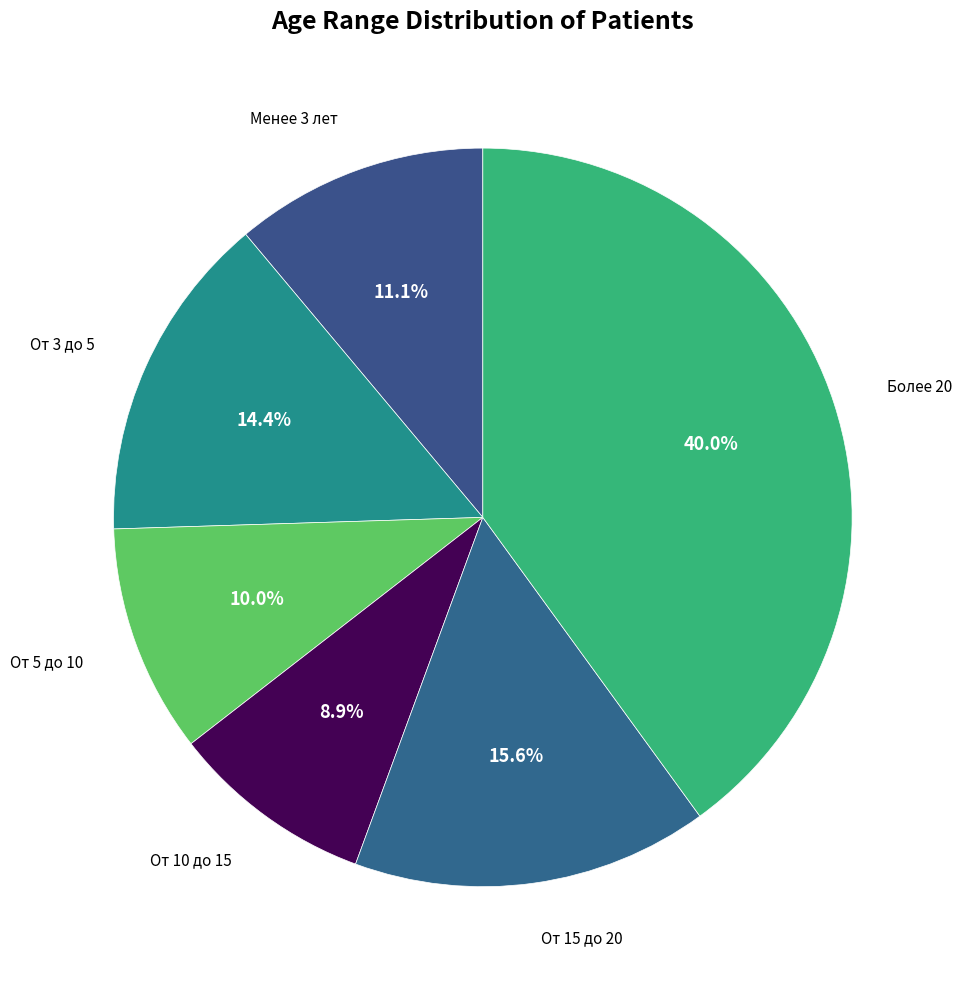

Is there a majority slice in this chart?

No